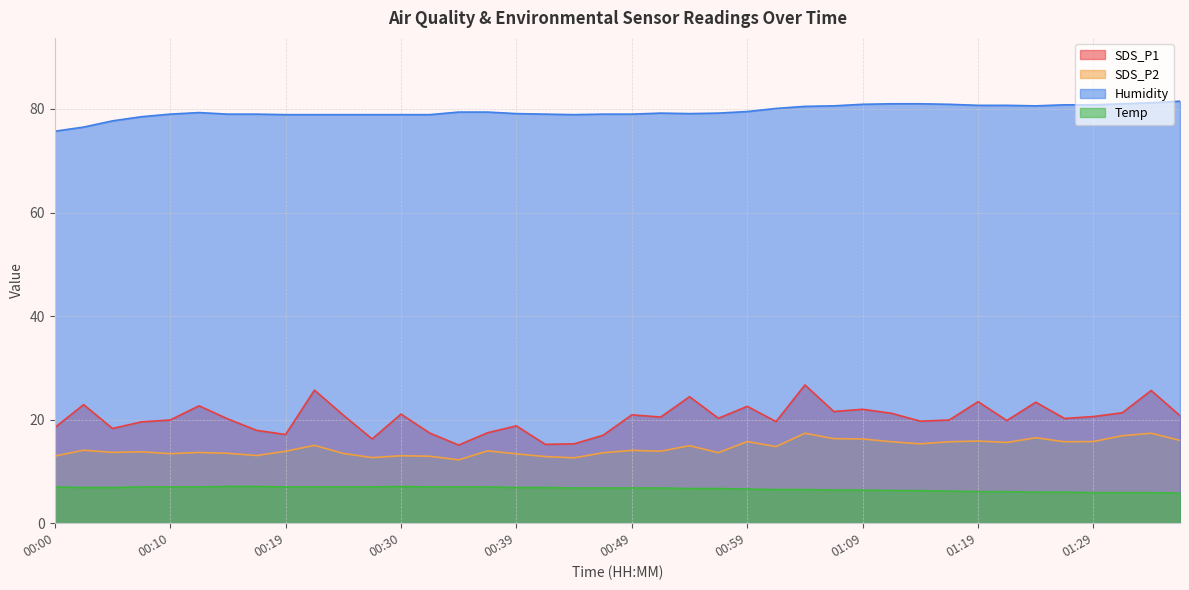

The value of SDS_P2 at 00:35 is 12.2. True or false?

True